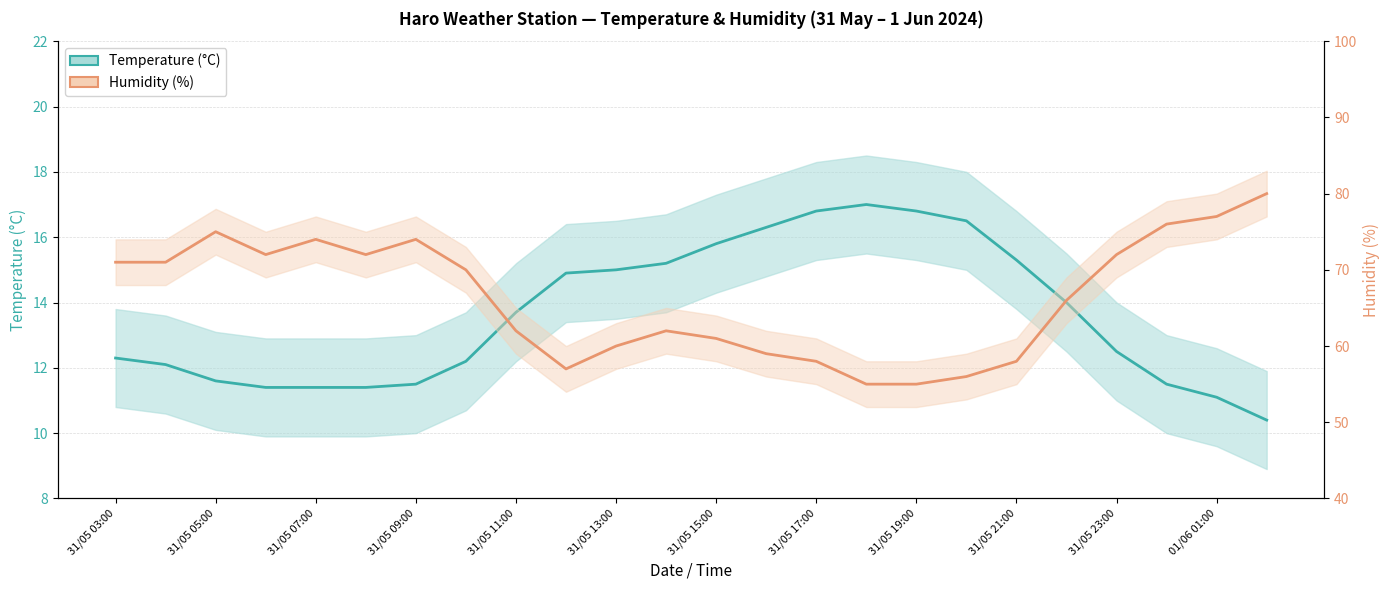

What is the total value across all series at 31/05 21:00?

71.9